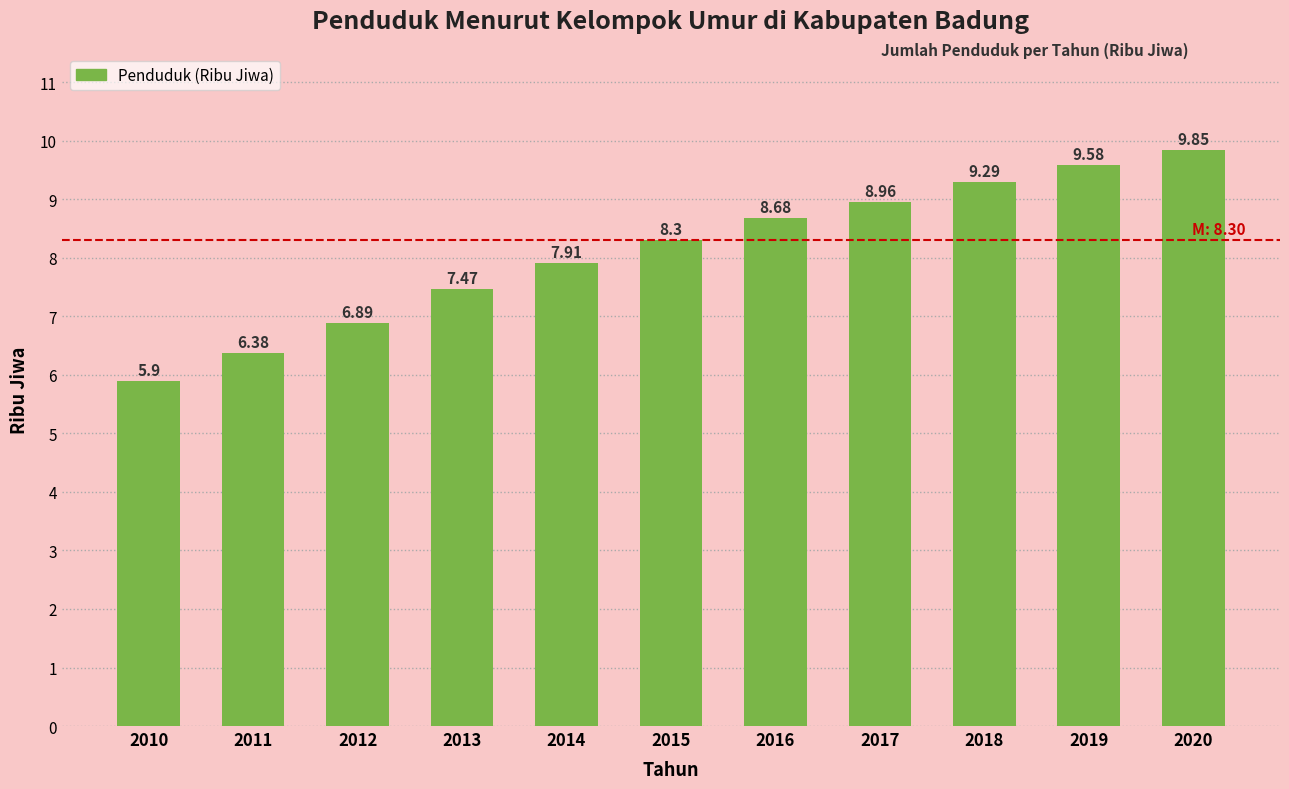

List the labels in order of value, largest first.

2020, 2019, 2018, 2017, 2016, 2015, 2014, 2013, 2012, 2011, 2010